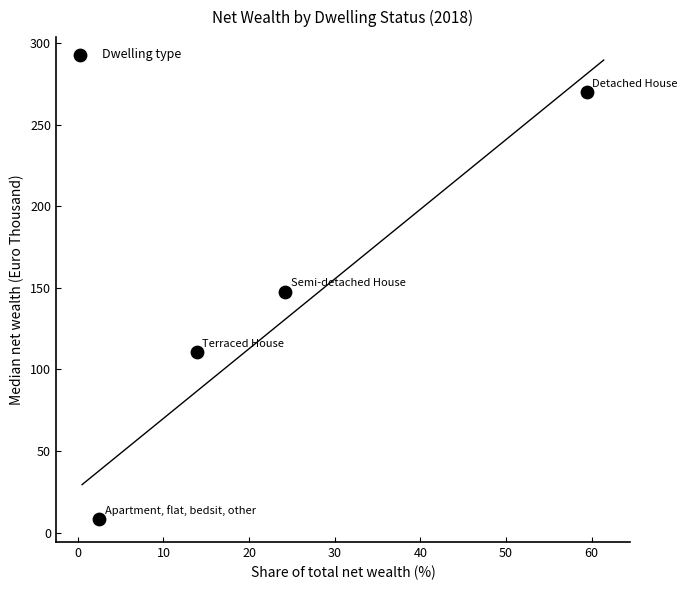

What is the range of Y values (max minus min)?

261.4